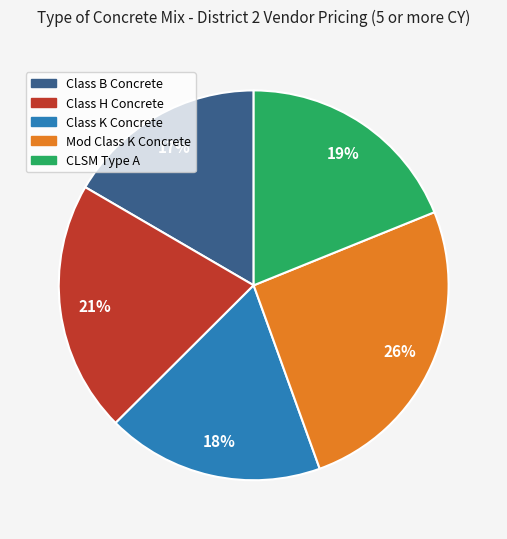

How many slices are in this pie chart?

5